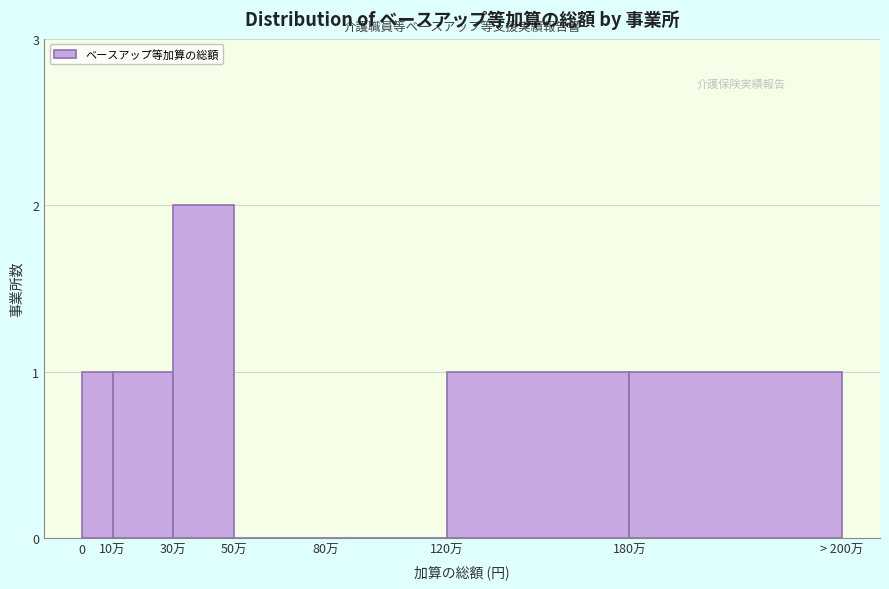

Reading right to left, what are all the values shown in this chart?

180万=1	120万=1	80万=0	50万=0	30万=2	10万=1	0=1